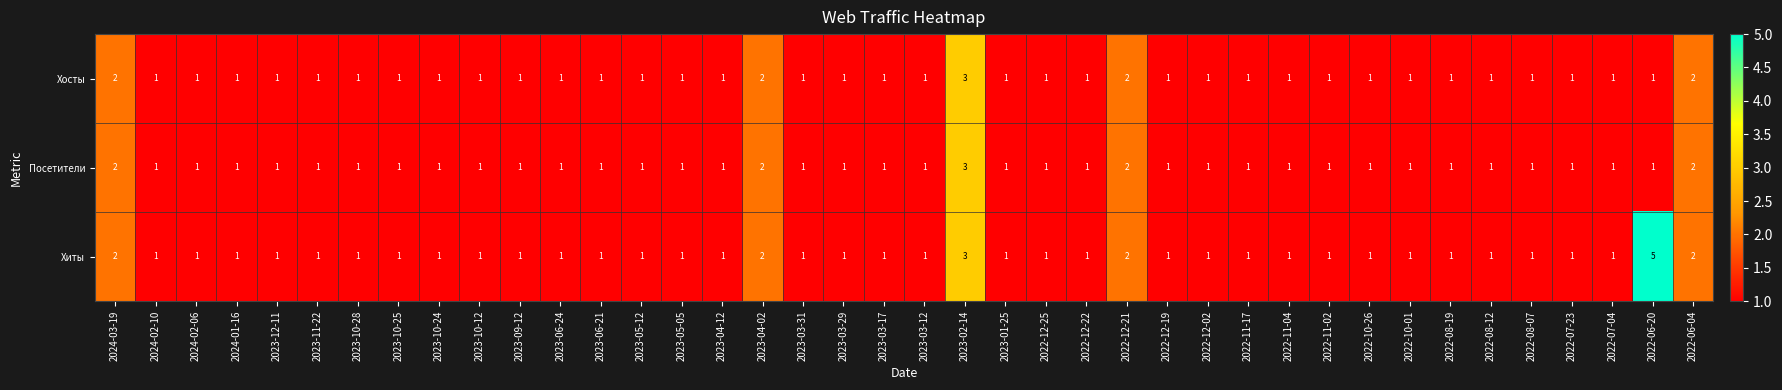

Is the value of Хиты at 2023-03-31 greater than the value of Посетители at 2022-12-21?

No